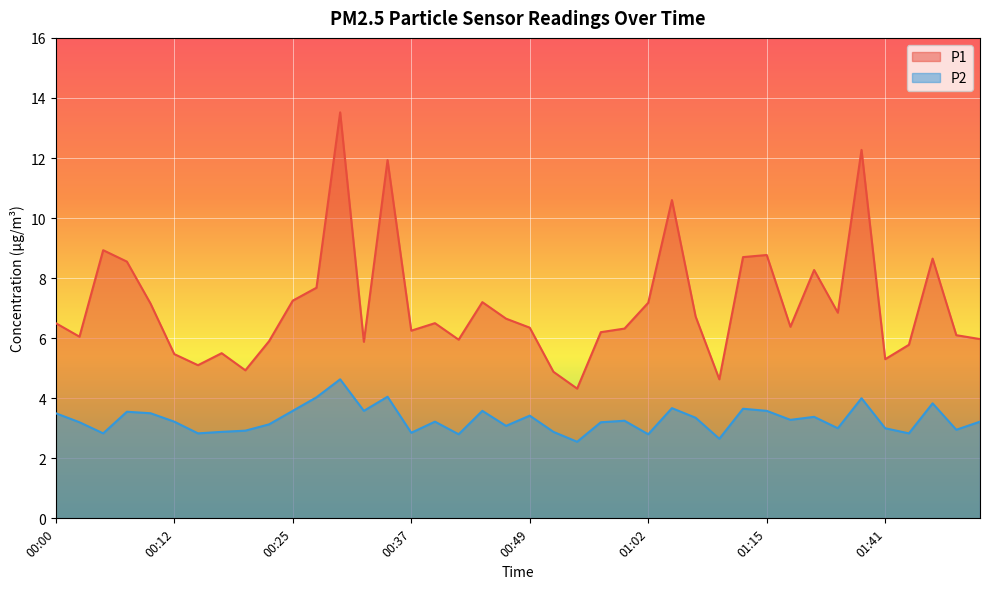

Reading right to left, extract all data points from this chart.

P1: 01:51=6.0	01:49=6.1	01:46=8.7	01:44=5.8	01:41=5.3	01:38=12.3	01:36=6.8	01:33=8.3	01:31=6.4	01:15=8.8	01:12=8.7	01:09=4.6	01:07=6.7	01:04=10.6	01:02=7.2	00:59=6.3	00:57=6.2	00:54=4.3	00:52=4.9	00:49=6.3	00:47=6.7	00:44=7.2	00:42=6.0	00:39=6.5	00:37=6.2	00:34=11.9	00:32=5.9	00:30=13.5	00:27=7.7	00:25=7.2	00:22=5.9	00:20=4.9	00:17=5.5	00:15=5.1	00:12=5.5	00:10=7.2	00:08=8.6	00:05=8.9	00:03=6.0	00:00=6.5
P2: 01:51=3.2	01:49=3.0	01:46=3.8	01:44=2.8	01:41=3.0	01:38=4.0	01:36=3.0	01:33=3.4	01:31=3.3	01:15=3.6	01:12=3.6	01:09=2.6	01:07=3.4	01:04=3.7	01:02=2.8	00:59=3.2	00:57=3.2	00:54=2.5	00:52=2.9	00:49=3.4	00:47=3.1	00:44=3.6	00:42=2.8	00:39=3.2	00:37=2.9	00:34=4.0	00:32=3.6	00:30=4.6	00:27=4.0	00:25=3.6	00:22=3.1	00:20=2.9	00:17=2.9	00:15=2.8	00:12=3.2	00:10=3.5	00:08=3.5	00:05=2.8	00:03=3.2	00:00=3.5